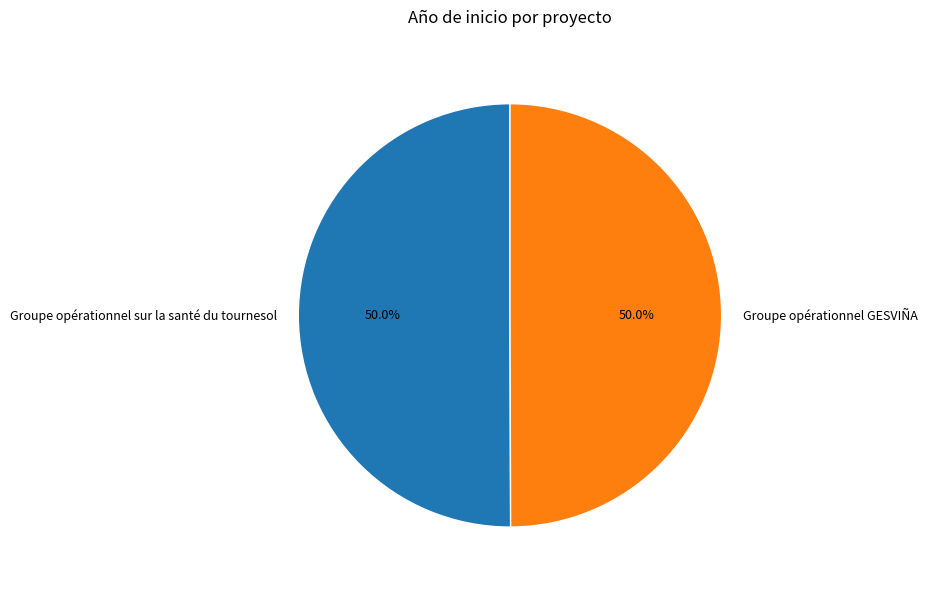

What is the ratio of the value at Groupe opérationnel sur la santé du tournesol to the value at Groupe opérationnel GESVIÑA?

1.0